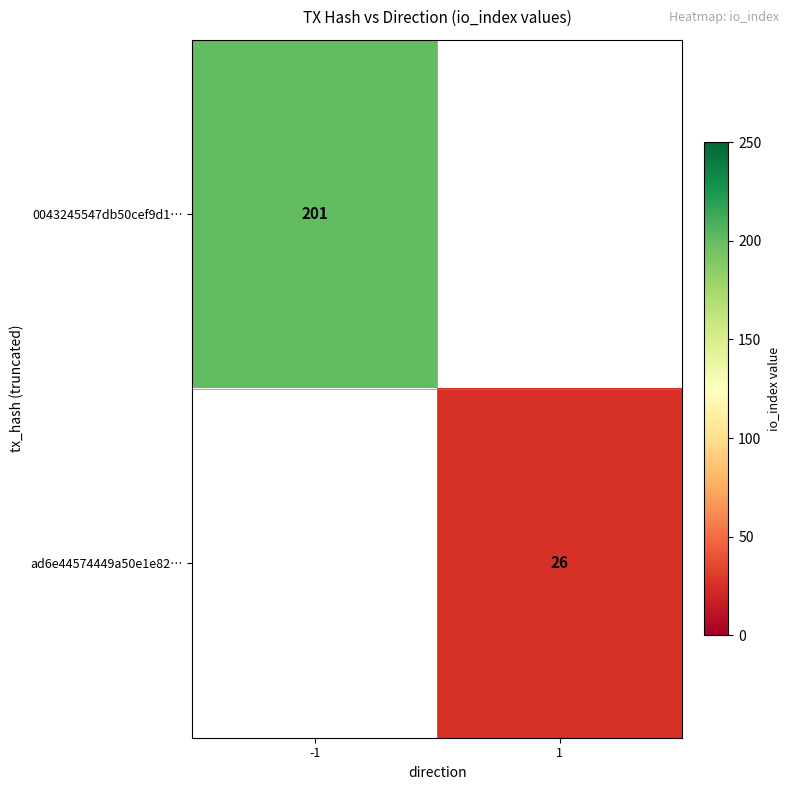

Is it true that 0043245547db50cef9d1… equals 201 at -1?

True